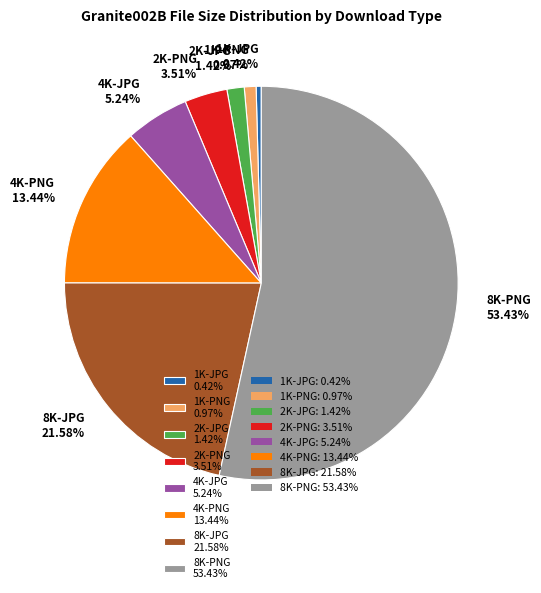

What is the smallest slice in the pie chart?

1K-JPG